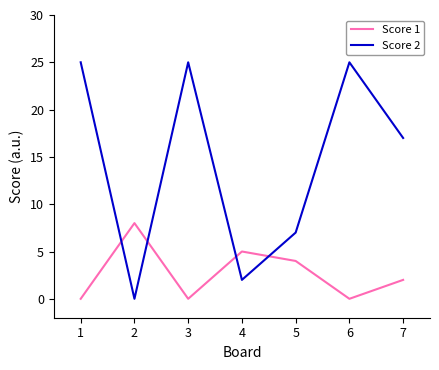

What is the approximate value of Score 2 at 2, to the nearest 10?

0